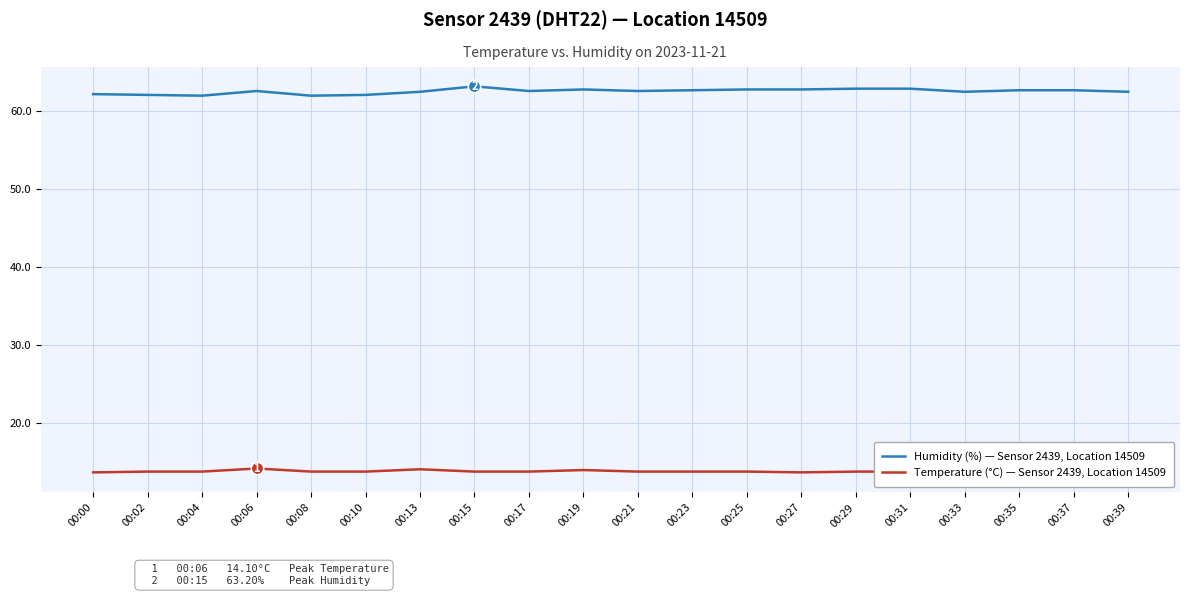

Reading right to left, transcribe all the data shown in this chart.

Humidity (%) — Sensor 2439, Location 14509: 62.5	62.7	62.7	62.5	62.9	62.9	62.8	62.8	62.7	62.6	62.8	62.6	63.2	62.5	62.1	62.0	62.6	62.0	62.1	62.2
Temperature (°C) — Sensor 2439, Location 14509: 13.7	13.7	13.7	13.5	13.7	13.7	13.6	13.7	13.7	13.7	13.9	13.7	13.7	14.0	13.7	13.7	14.1	13.7	13.7	13.6